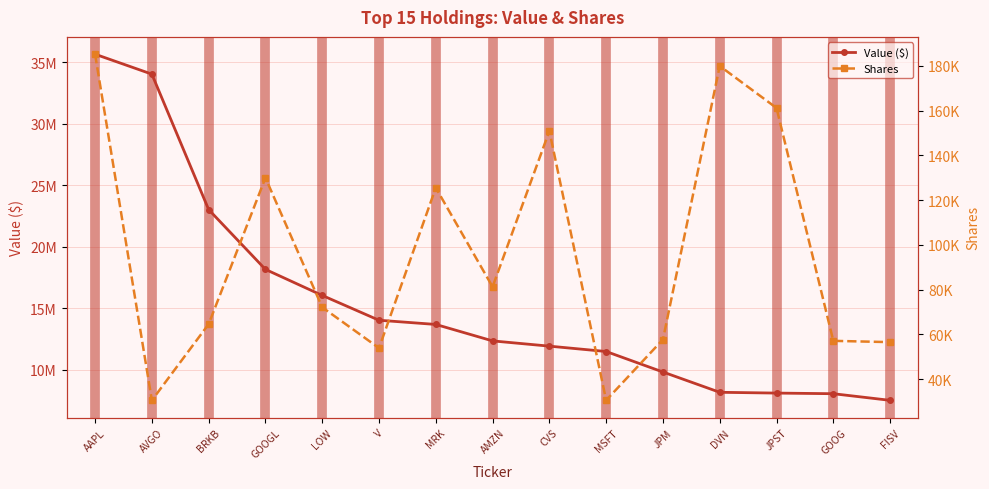

True or false: Shares has more than 1 interior local peaks.

True